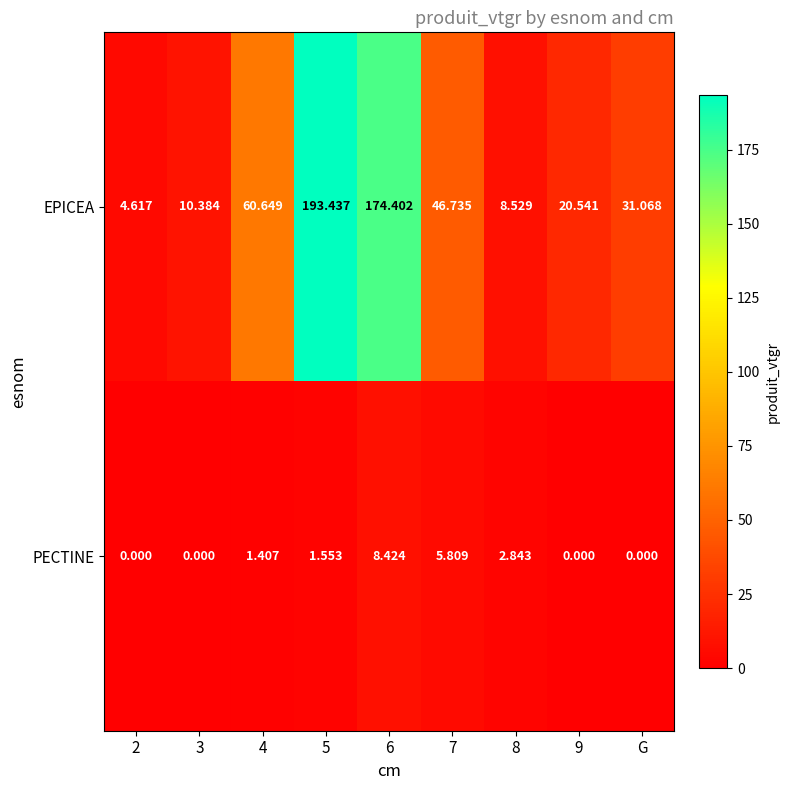

Is the value of PECTINE at 8 greater than the value of EPICEA at 3?

No